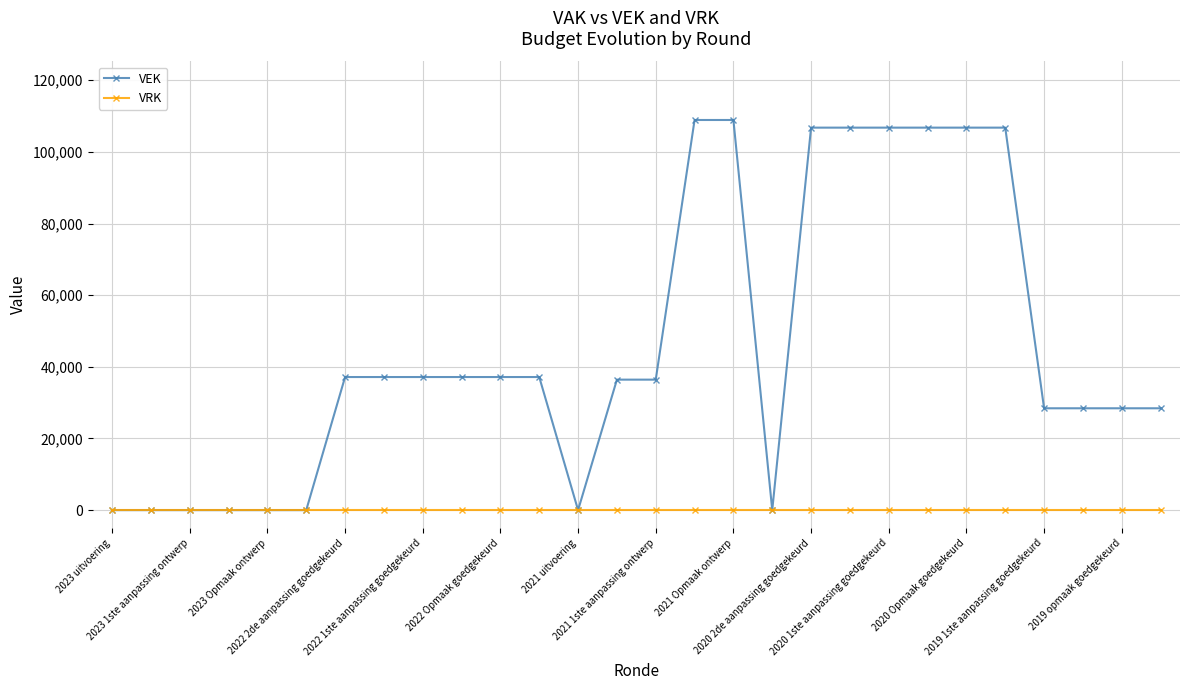

Which series has the largest total across all categories?

VEK